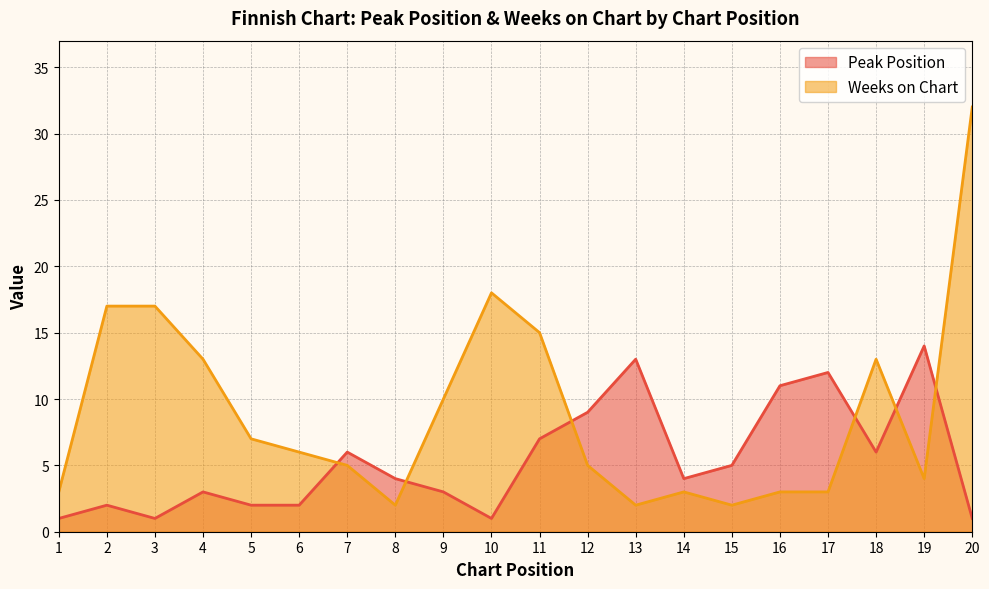

List the labels in order of Weeks on Chart value, smallest first.

8, 13, 15, 1, 14, 16, 17, 19, 7, 12, 6, 5, 9, 4, 18, 11, 2, 3, 10, 20